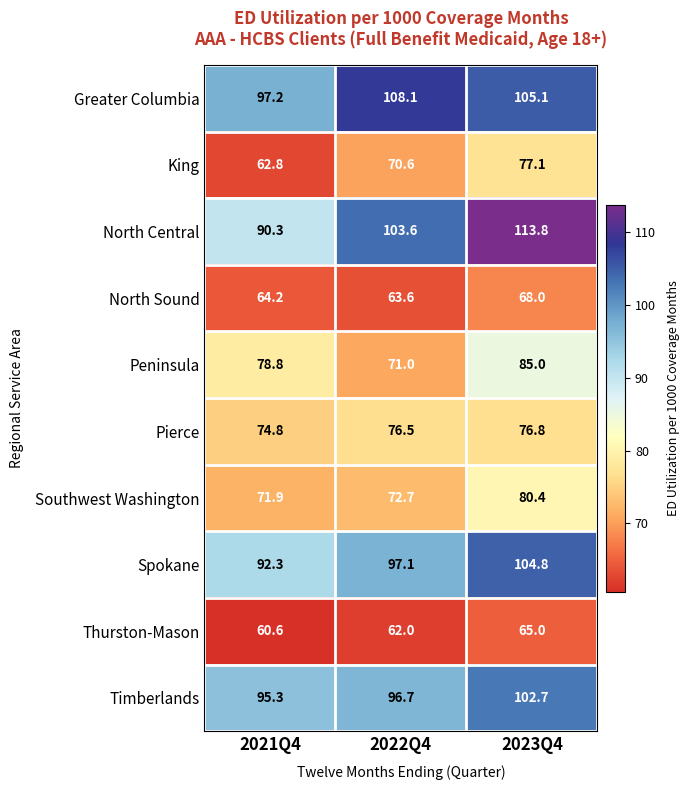

What is the approximate value of North Sound at 2022Q4?

63.6